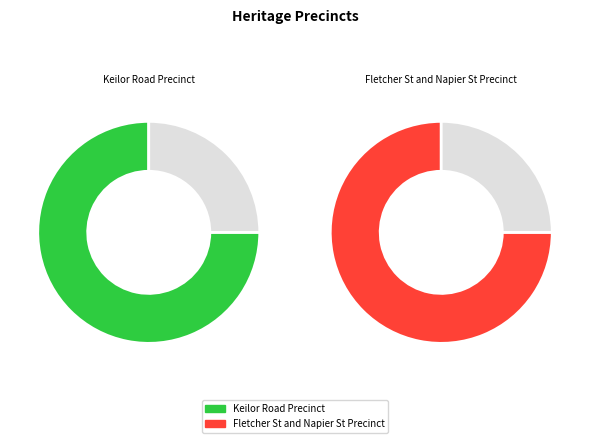

Rank the categories by value from lowest to highest.

Keilor Road Precinct, Fletcher St and Napier St Precinct